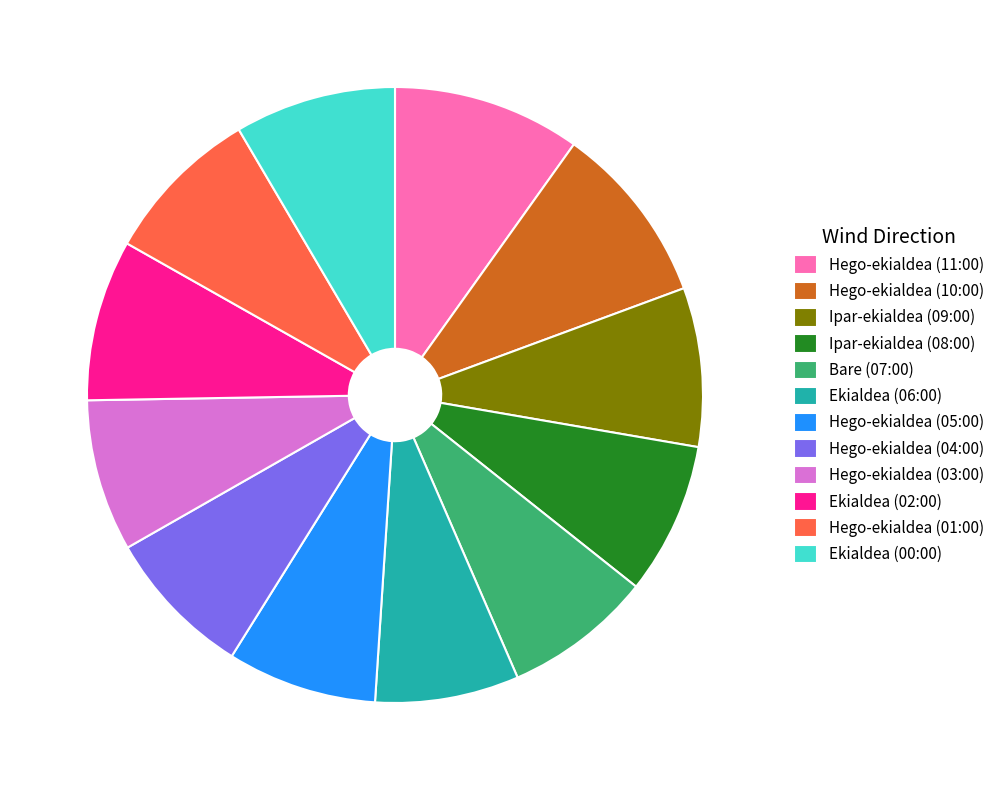

Is Hego-ekialdea (11:00) the majority of the pie?

No